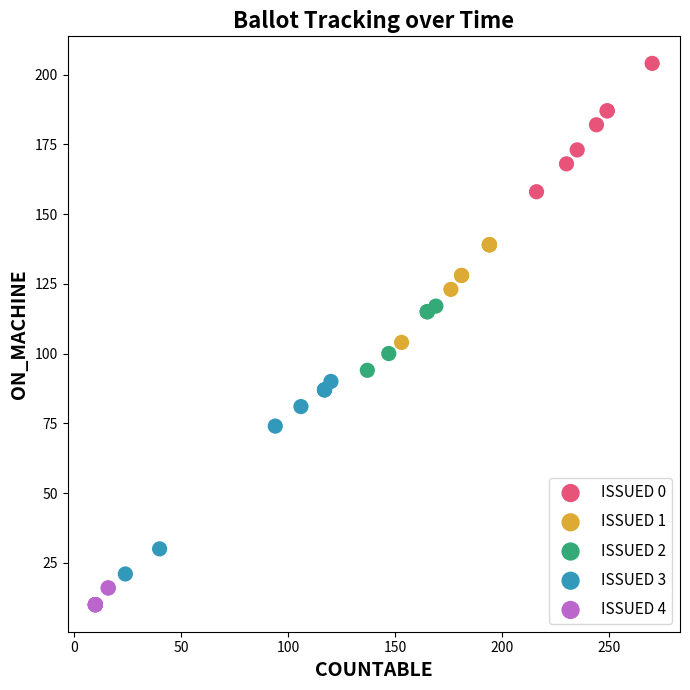

Which series contains the lowest Y value?

ISSUED 4